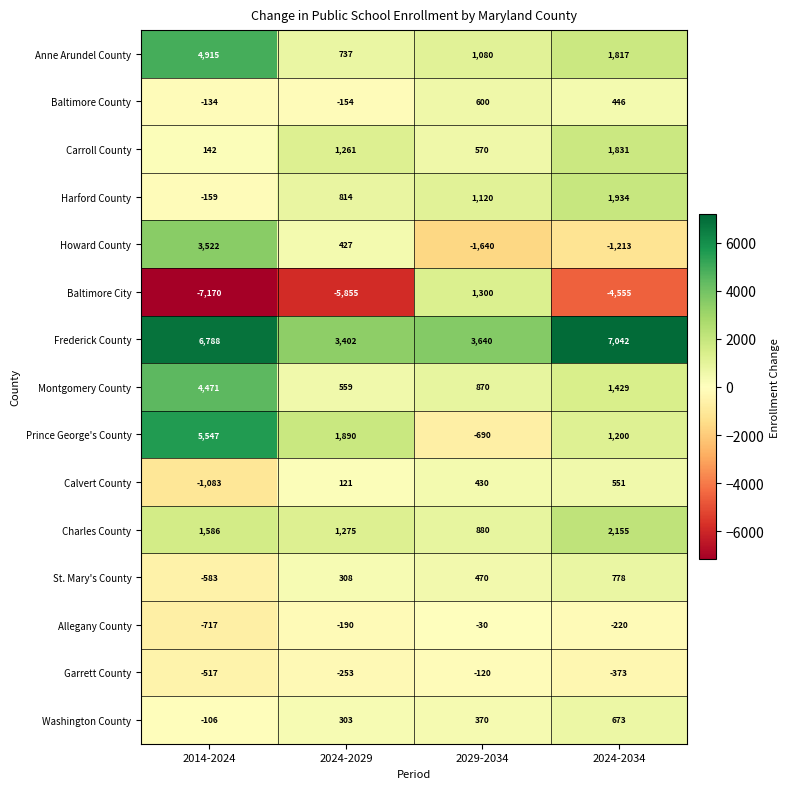

At which category is the sum across all series the highest?

2014-2024